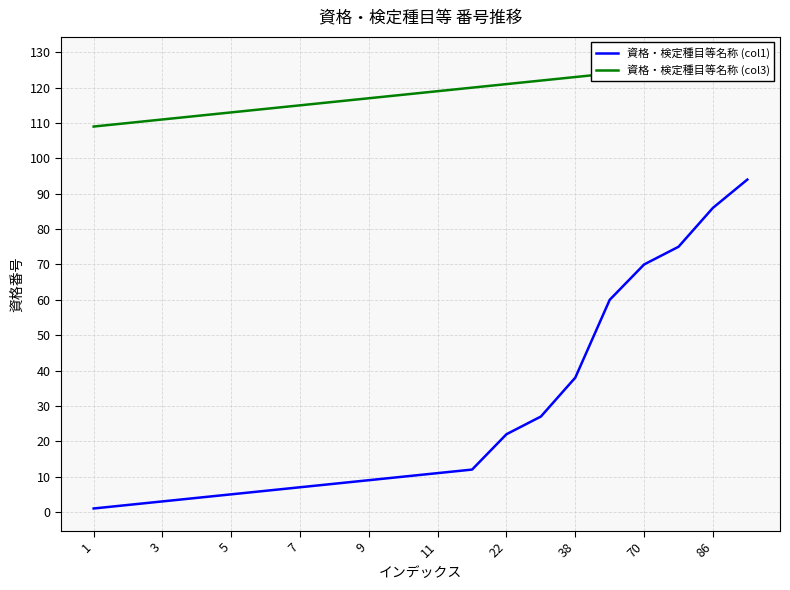

Is it true that 資格・検定種目等名称 (col3) equals 39 at 19?

False